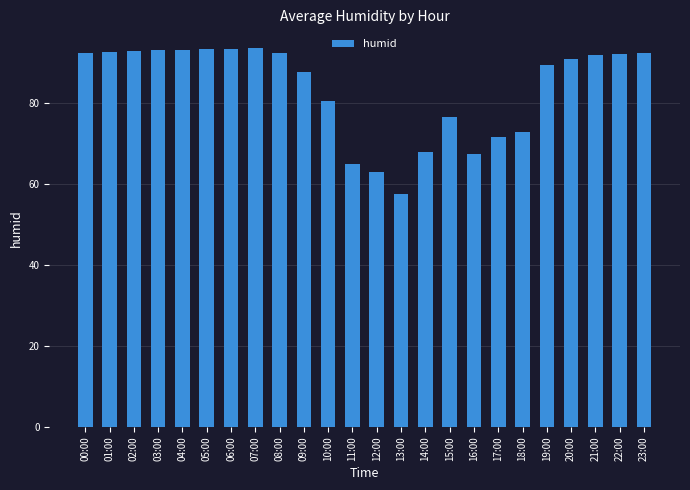

Is it true that the value at 22:00 is 92.2?

True